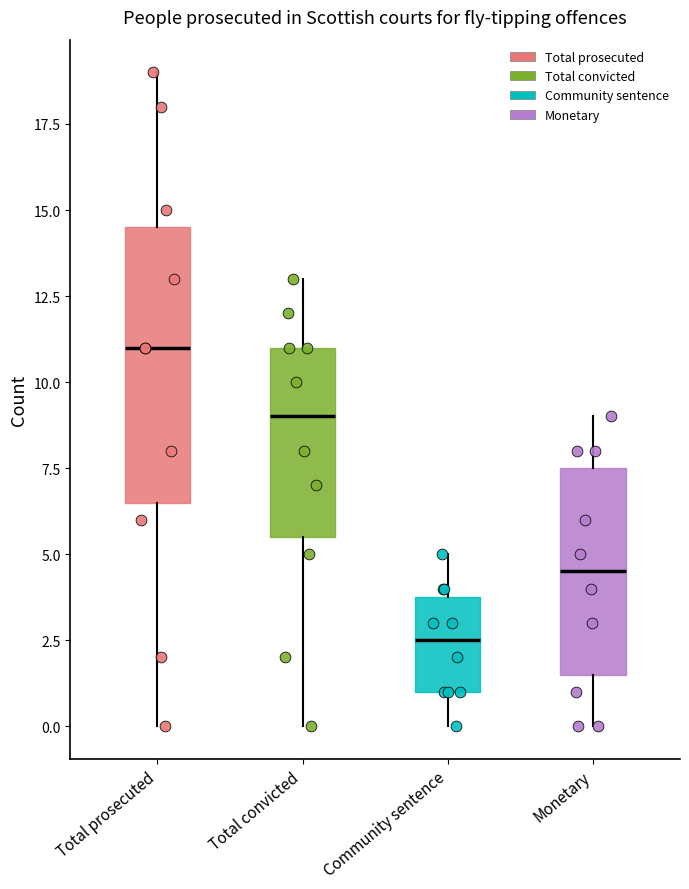

Which box has the lowest median line?

Community sentence